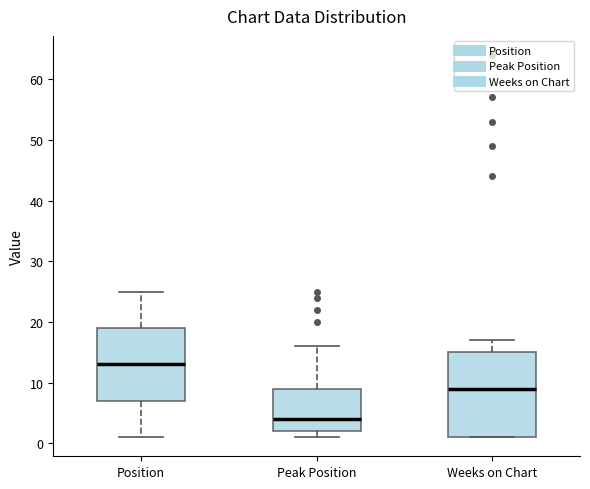

Where does the upper whisker of the box for Weeks on Chart end on the y-axis? The values are not printed on the chart, so give them approximately, as read against the axis.

17